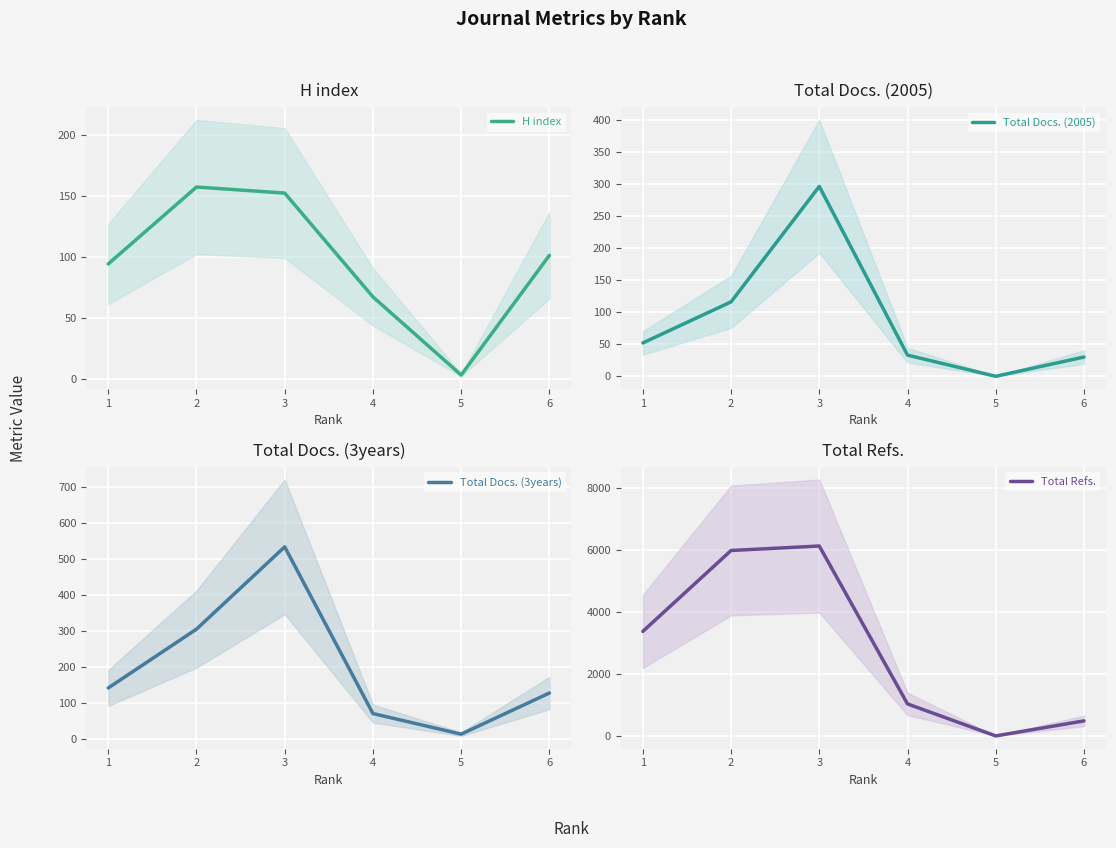

At how many categories does at least one series exceed 2269?

3